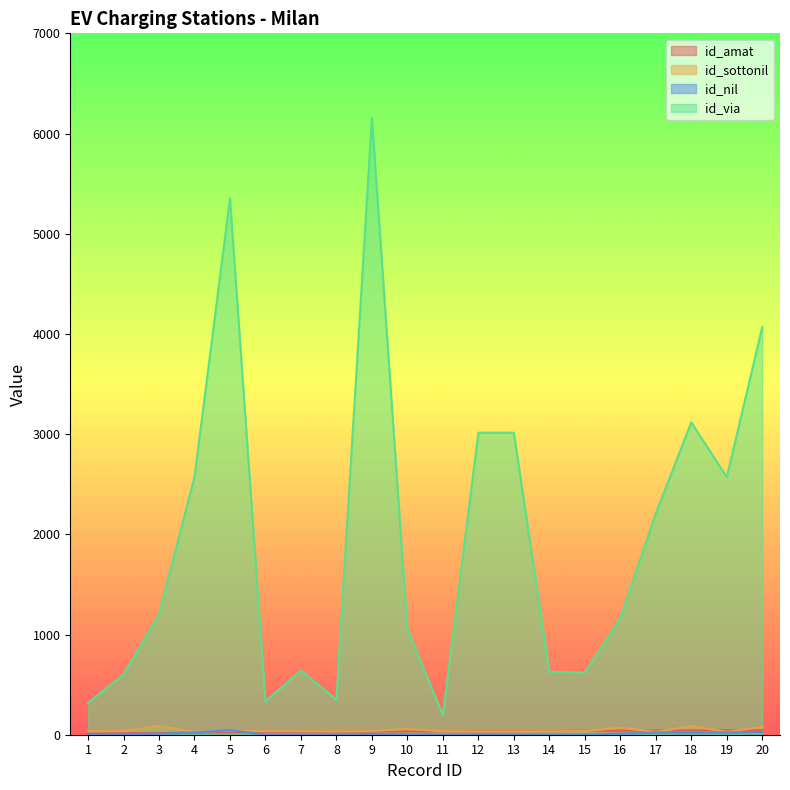

How many lines are shown in the chart?

4